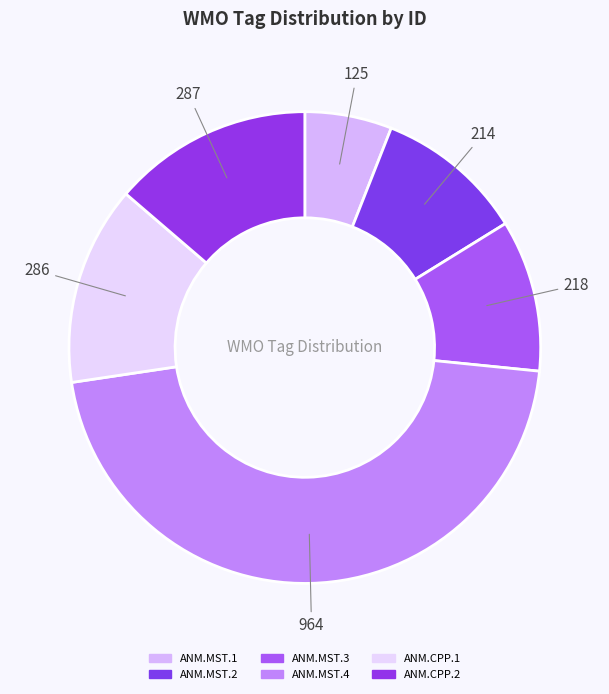

To the nearest percent, what percentage of the pie is ANM.CPP.2?

14%